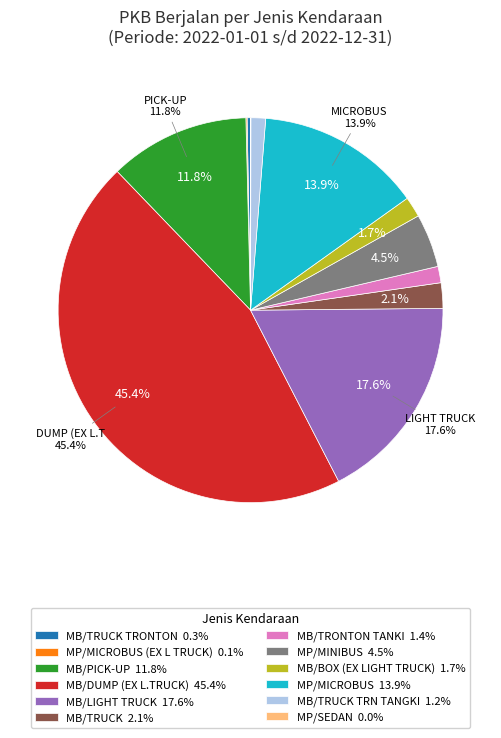

Is MP/MINIBUS 4.5% the majority of the pie?

No